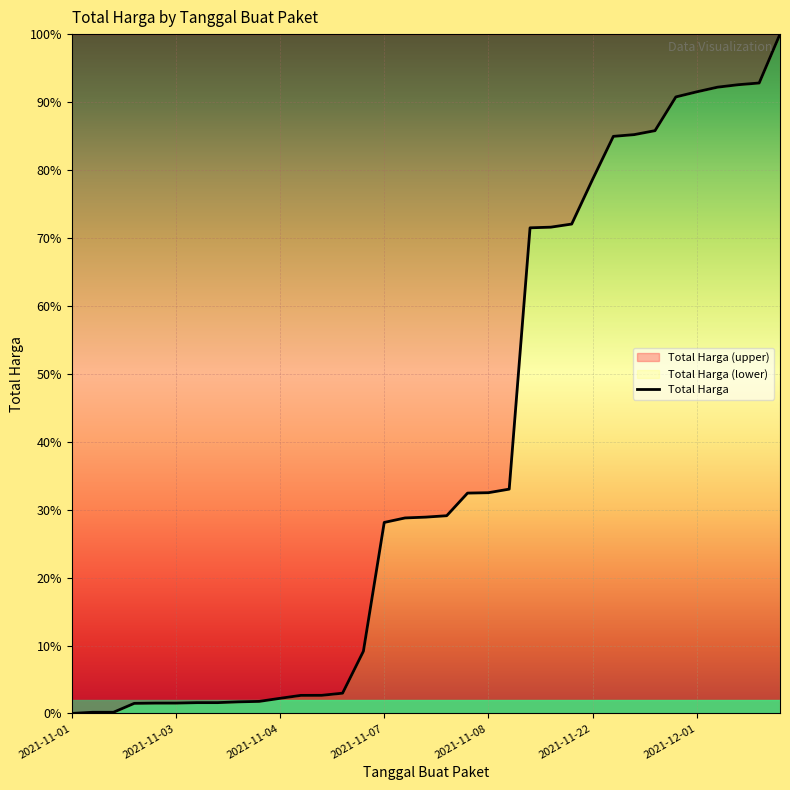

What is the difference between the maximum and minimum values?

100.0